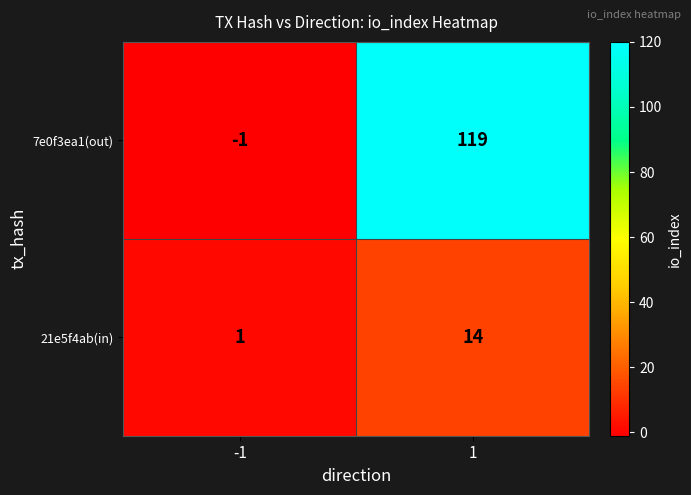

Which series has the largest total across all categories?

7e0f3ea1(out)